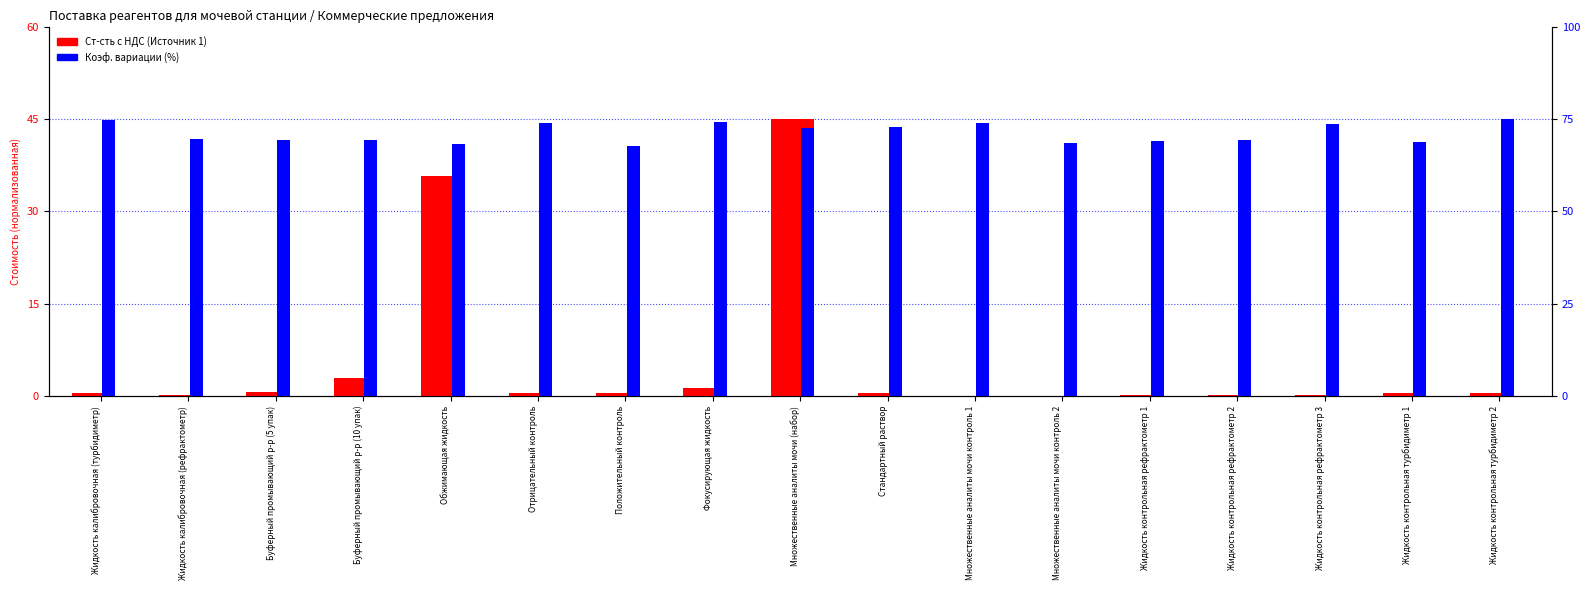

What is the difference between the highest and lowest values at Жидкость контрольная рефрактометр 1?

41.3